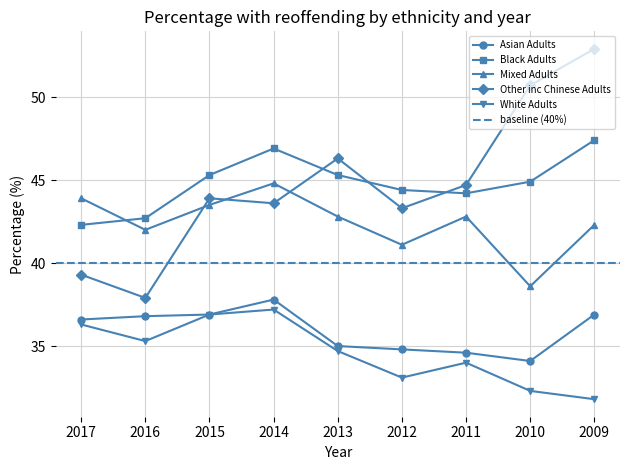

Reading left to right, list all the values displayed in this chart.

Asian Adults: 36.6	36.8	36.9	37.8	35.0	34.8	34.6	34.1	36.9
Black Adults: 42.3	42.7	45.3	46.9	45.3	44.4	44.2	44.9	47.4
Mixed Adults: 43.9	42.0	43.5	44.8	42.8	41.1	42.8	38.6	42.3
Other inc Chinese Adults: 39.3	37.9	43.9	43.6	46.3	43.3	44.7	50.7	52.9
White Adults: 36.3	35.3	36.9	37.2	34.7	33.1	34.0	32.3	31.8